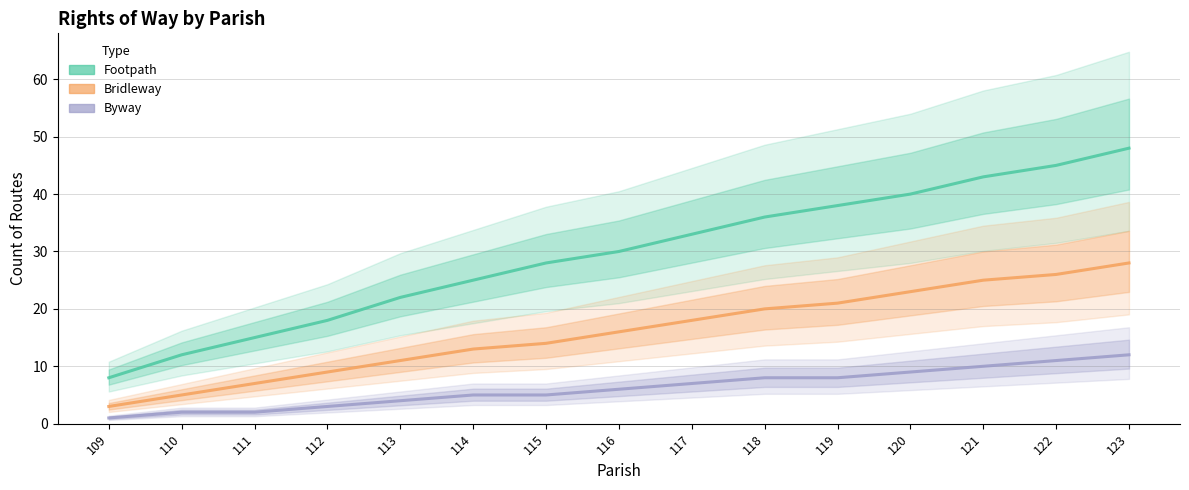

What is the value of the Bridleway point at the 9th from the left?

18